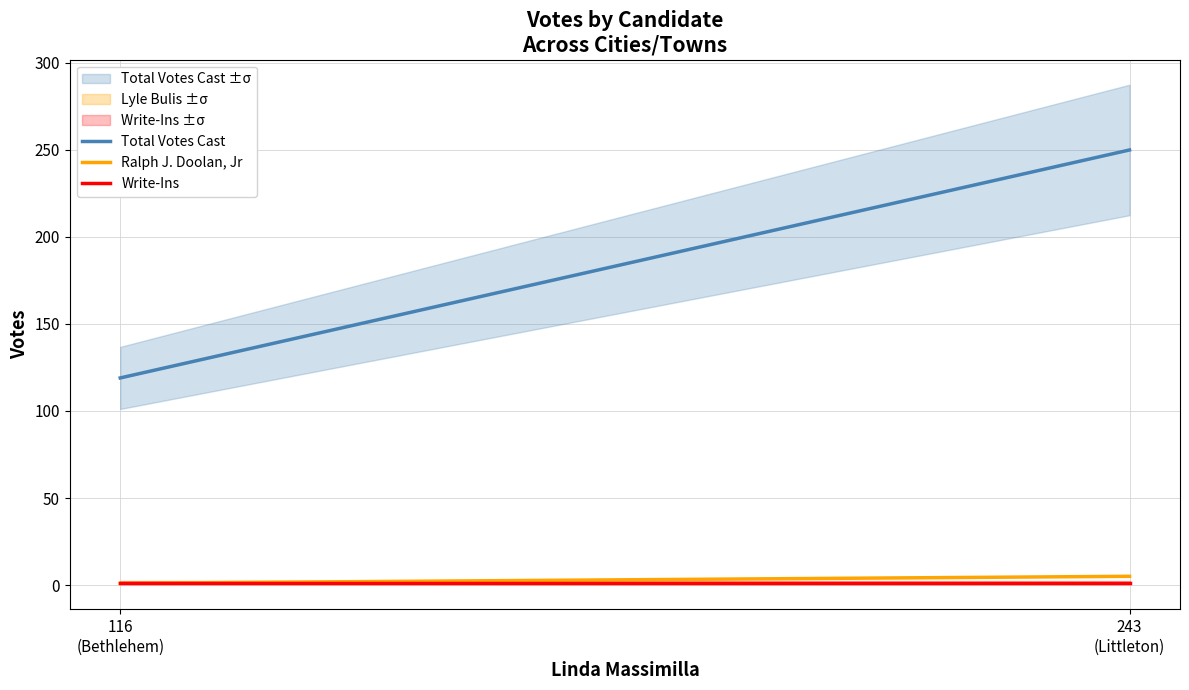

Count the number of categories in the chart.

2